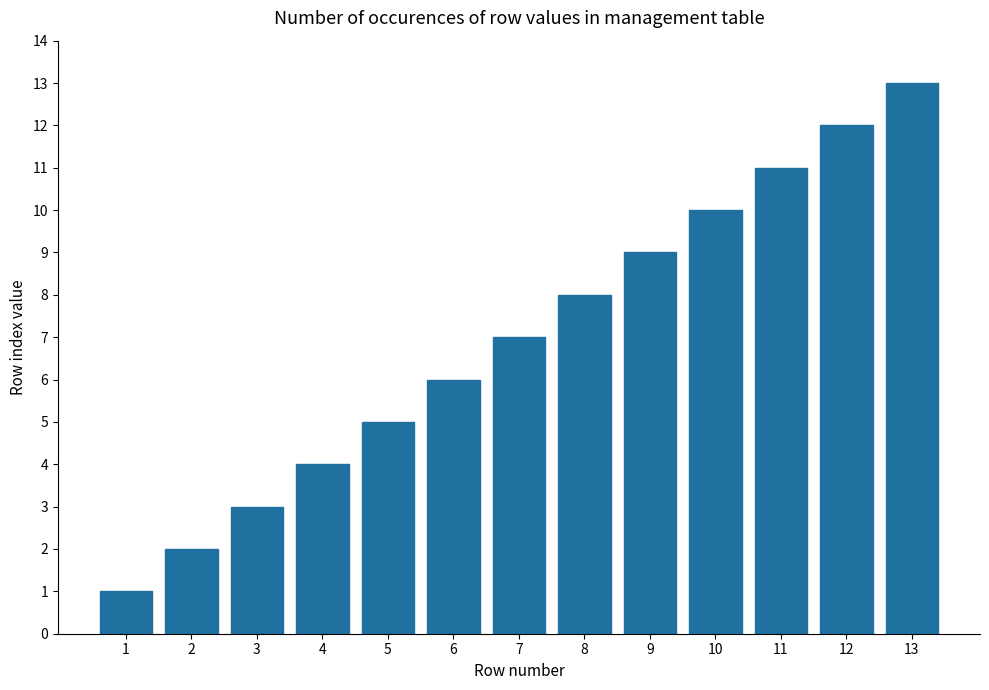

Reading right to left, list all the values displayed in this chart.

13	12	11	10	9	8	7	6	5	4	3	2	1